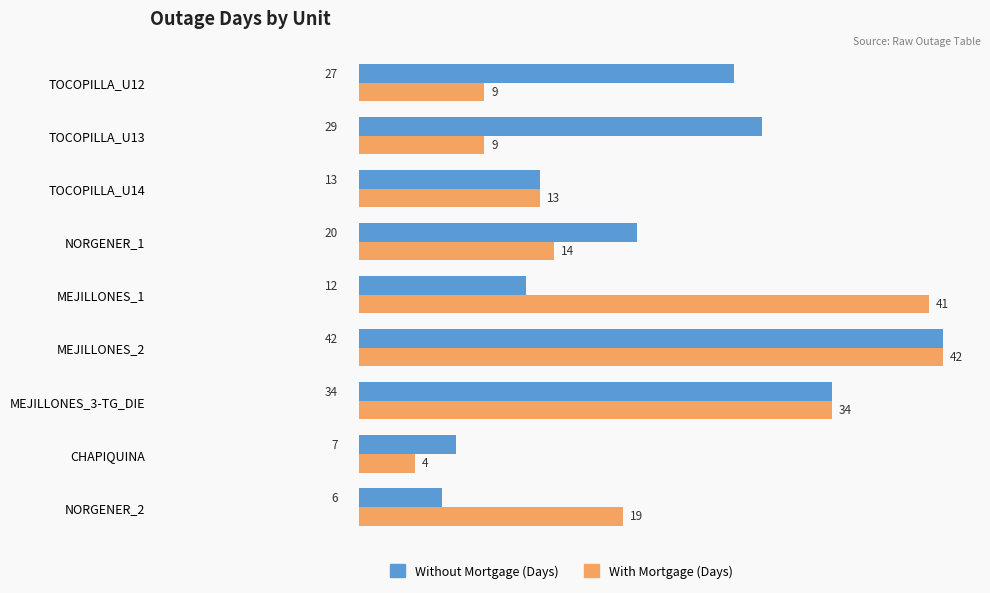

Which series changed the most between MEJILLONES_1 and MEJILLONES_2?

Without Mortgage (Days)